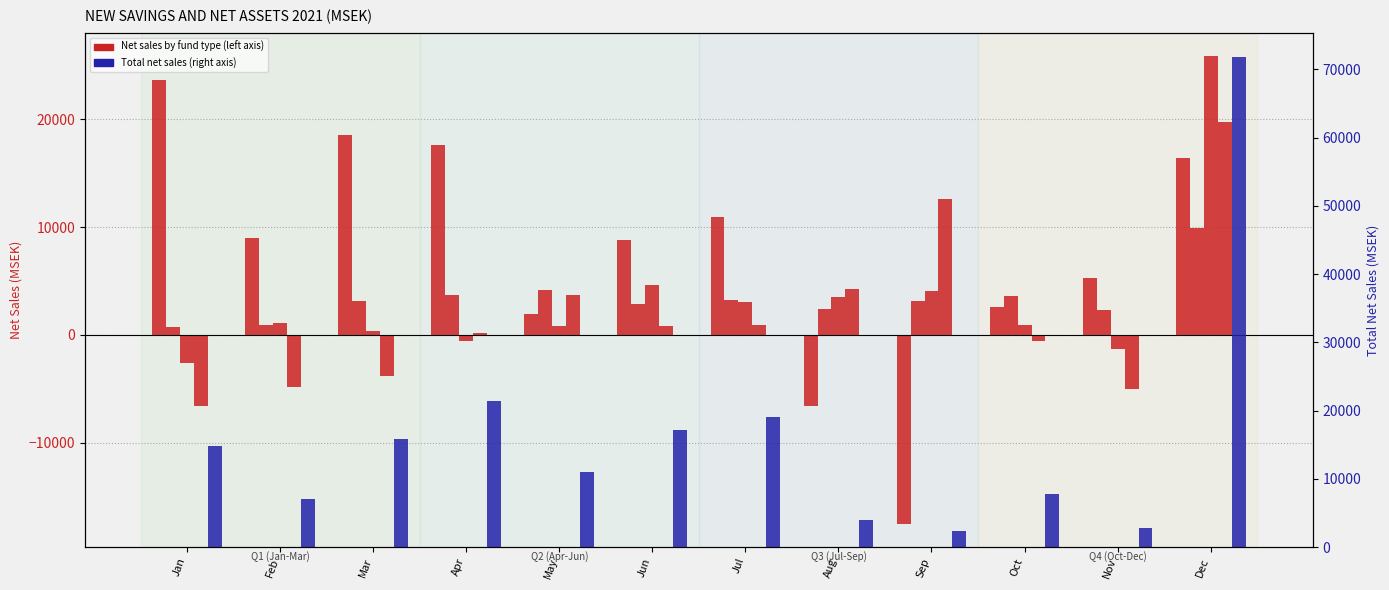

Reading left to right, list all the values displayed in this chart.

Equity funds net sales: Jan=23589.8	Feb=9016.3	Mar=18485.0	Apr=17576.3	May=1988.6	Jun=8785.8	Jul=10921.4	Aug=-6536.1	Sep=-17485.4	Oct=2588.1	Nov=5234.5	Dec=16427.6
Balanced funds net sales: Jan=761.3	Feb=961.7	Mar=3127.0	Apr=3714.2	May=4172.0	Jun=2856.0	Jul=3245.0	Aug=2440.8	Sep=3165.8	Oct=3593.9	Nov=2325.9	Dec=9948.0
Long term fixed income net sales: Jan=-2637.6	Feb=1080.1	Mar=377.6	Apr=-518.0	May=874.3	Jun=4592.2	Jul=3051.2	Aug=3553.2	Sep=4074.1	Oct=930.0	Nov=-1293.3	Dec=25841.2
Short term fixed income net sales: Jan=-6608.7	Feb=-4793.0	Mar=-3767.4	Apr=185.5	May=3681.4	Jun=804.0	Jul=933.0	Aug=4227.3	Sep=12571.6	Oct=-589.9	Nov=-5006.6	Dec=19775.5
Total net sales: Jan=14841.8	Feb=7110.6	Mar=15832.2	Apr=21475.5	May=11035.6	Jun=17207.6	Jul=19108.0	Aug=3962.5	Sep=2389.7	Oct=7717.8	Nov=2792.8	Dec=71788.1